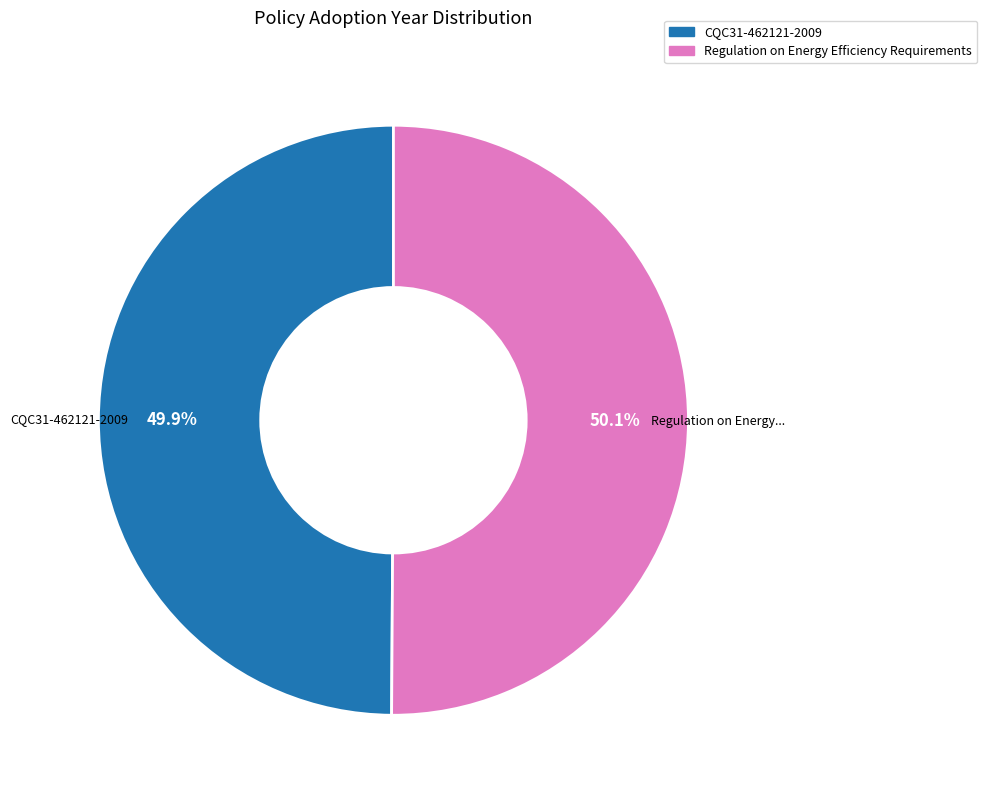

To the nearest percent, what is the combined percentage of CQC31-462121-2009 and Regulation on Energy Efficiency Requirements?

100%